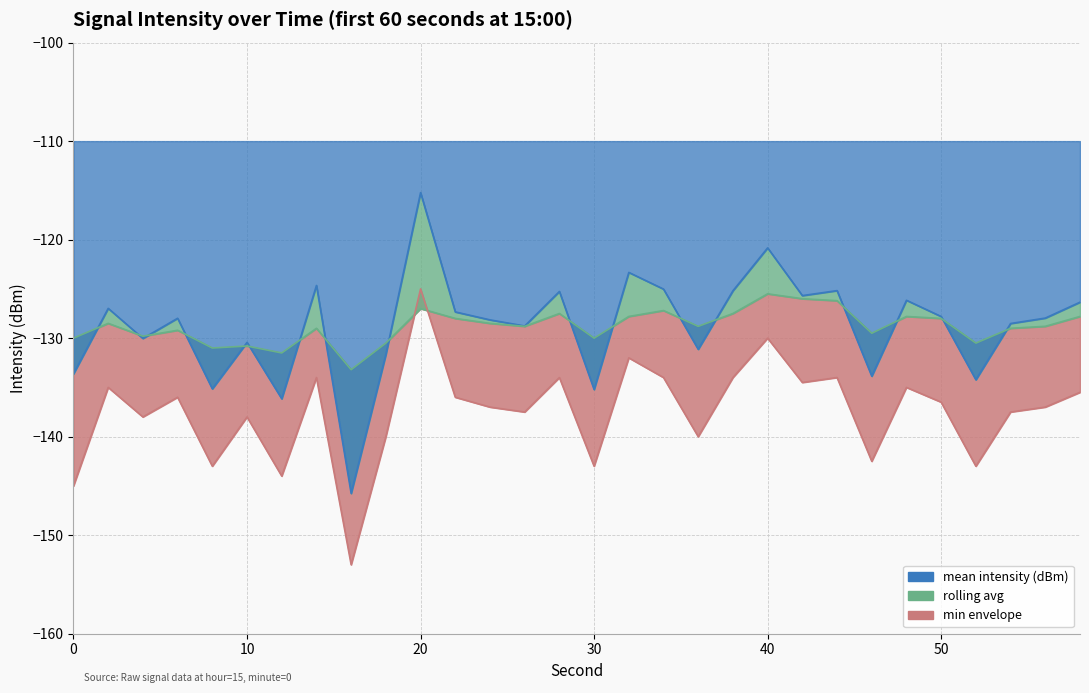

At which label does mean intensity (dBm) reach its minimum?

16